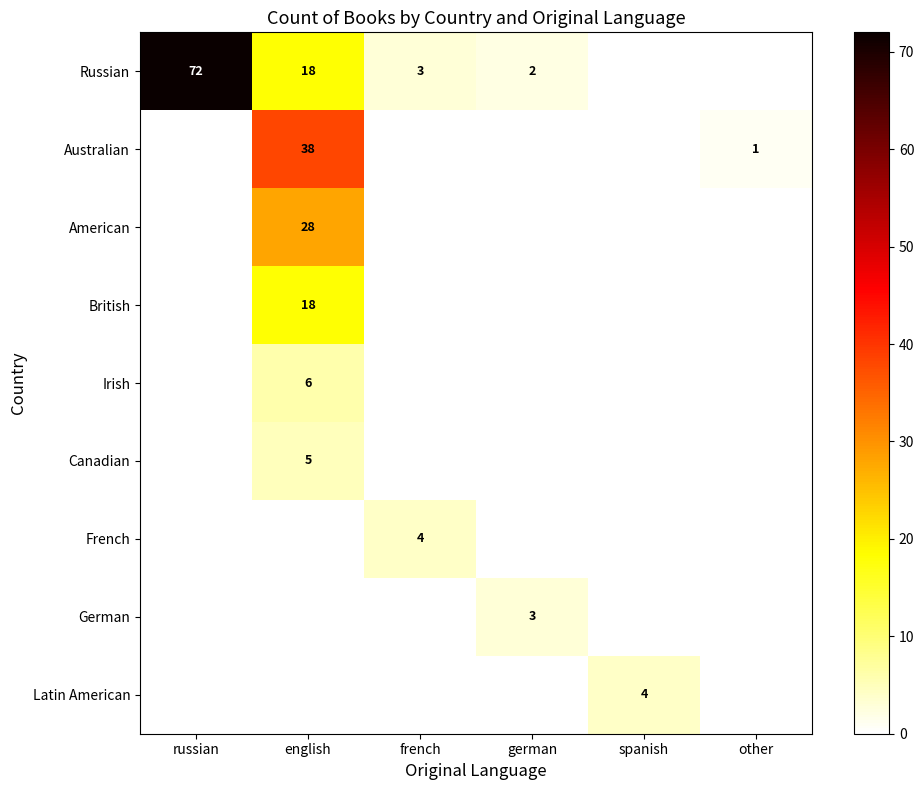

Which category has the highest value across all series?

russian